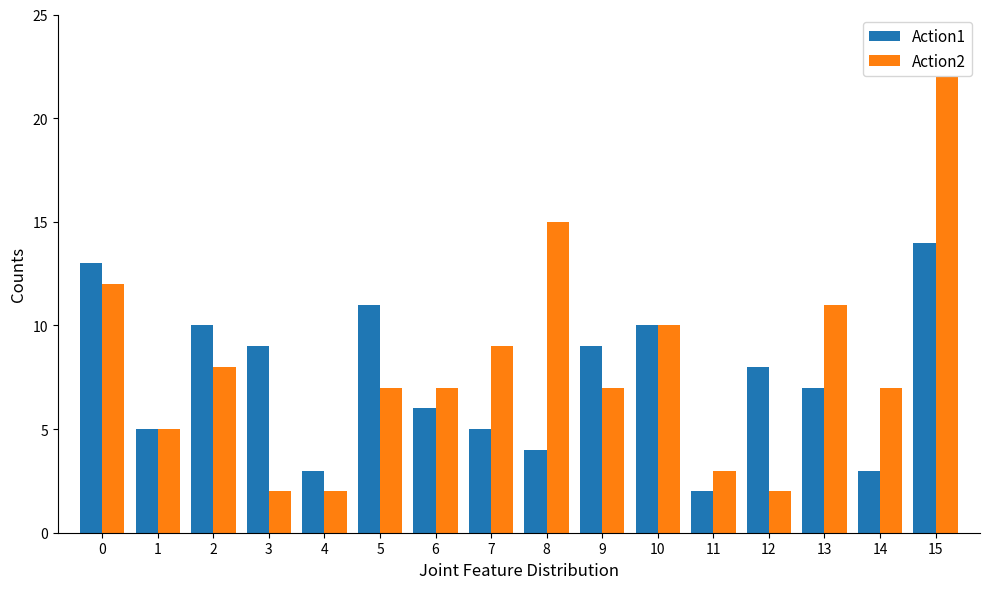

Reading left to right, extract all data points from this chart.

Action1: 13	5	10	9	3	11	6	5	4	9	10	2	8	7	3	14
Action2: 12	5	8	2	2	7	7	9	15	7	10	3	2	11	7	22